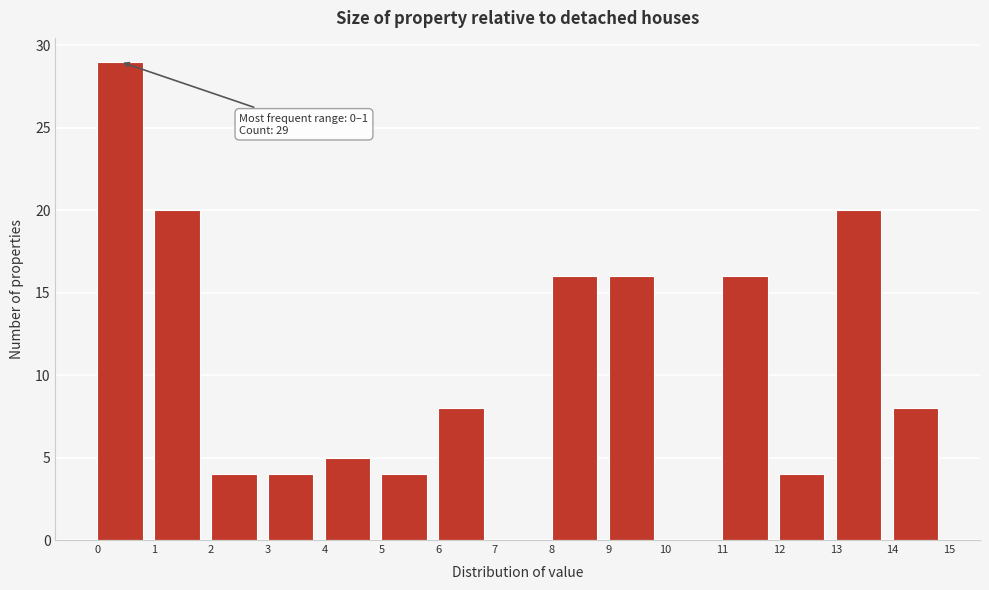

Which range on the x-axis has the tallest bar?

0 to 1